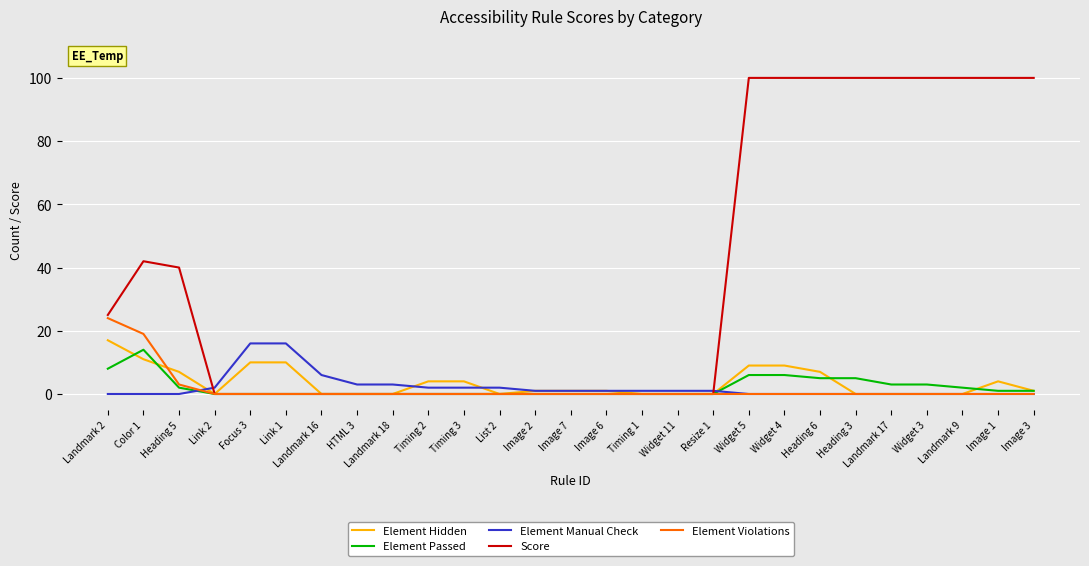

What is the average value of the Element Manual Check series?

2